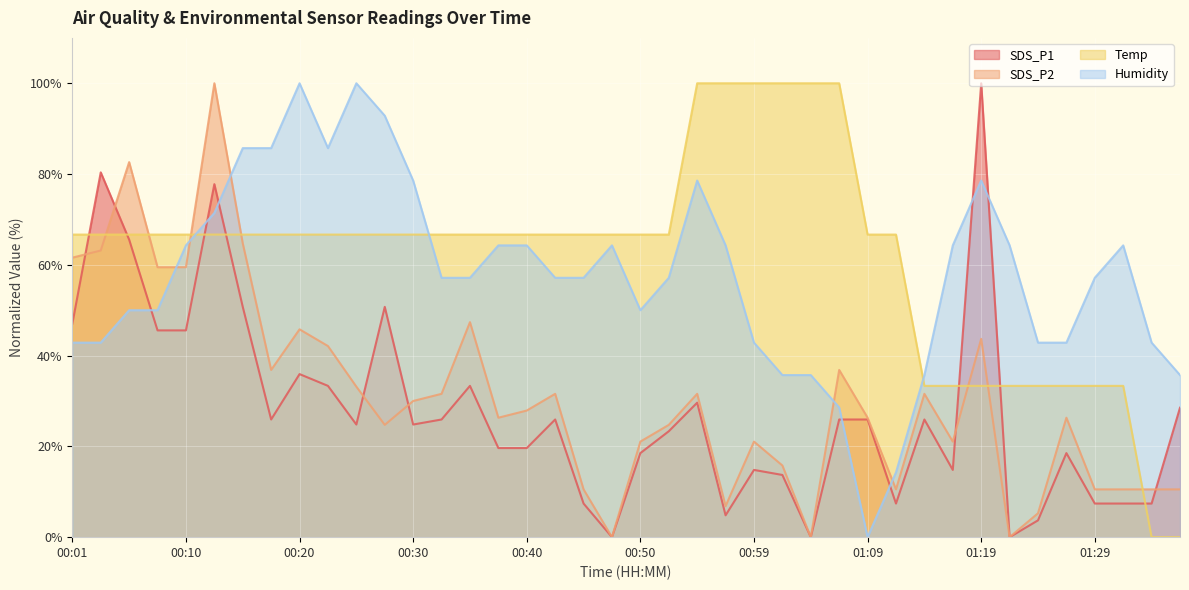

What are all the series names shown in the legend?

SDS_P1, SDS_P2, Temp, Humidity